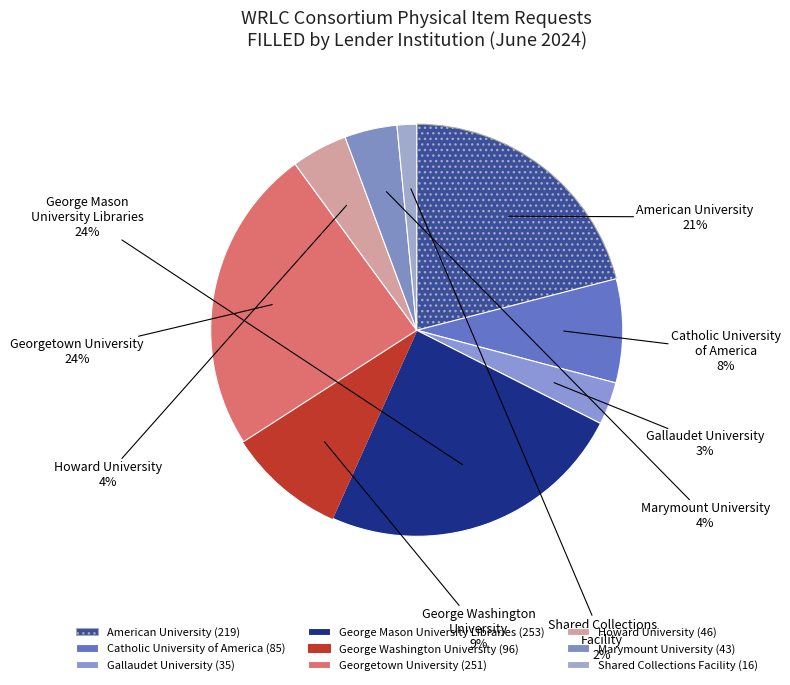

How many slices are in this pie chart?

9